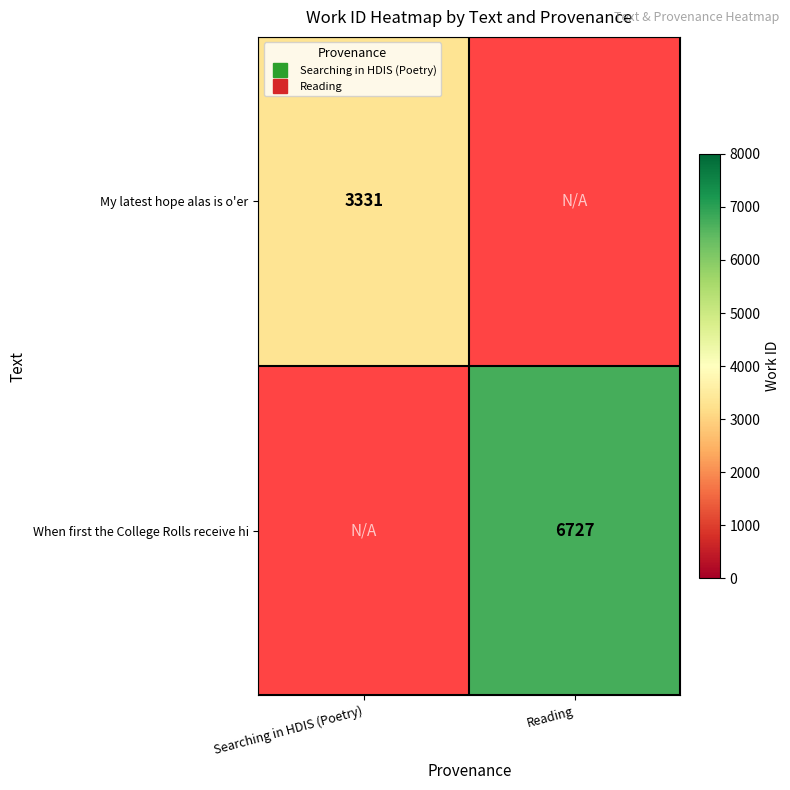

Between Reading and Searching in HDIS (Poetry), which is larger?

Searching in HDIS (Poetry)